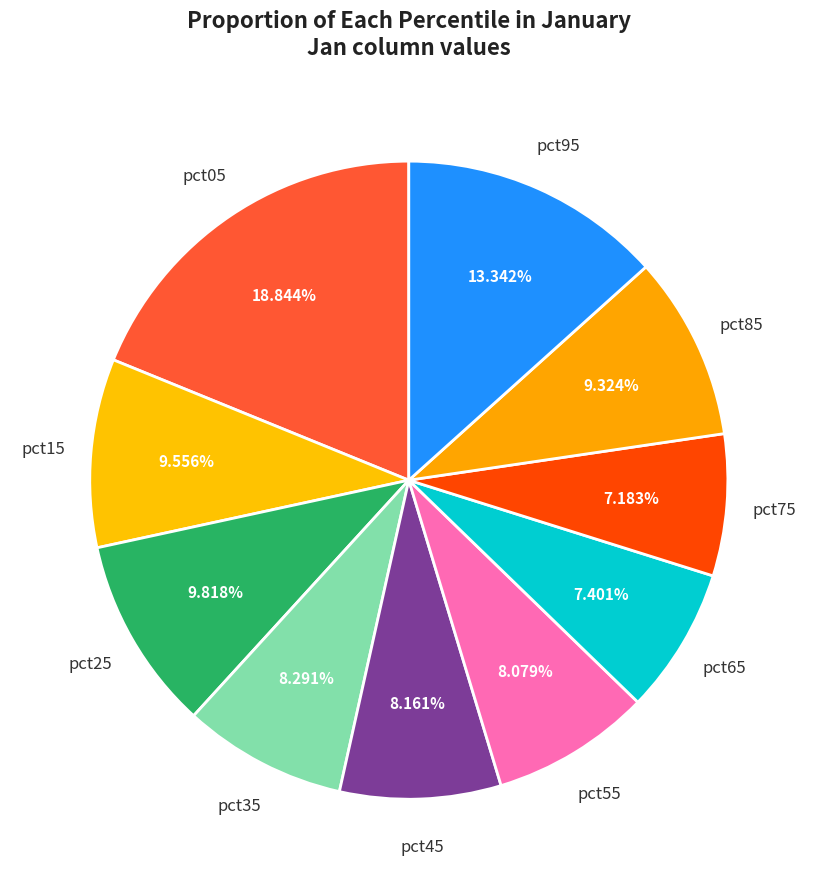

Count the number of slices in the pie.

10